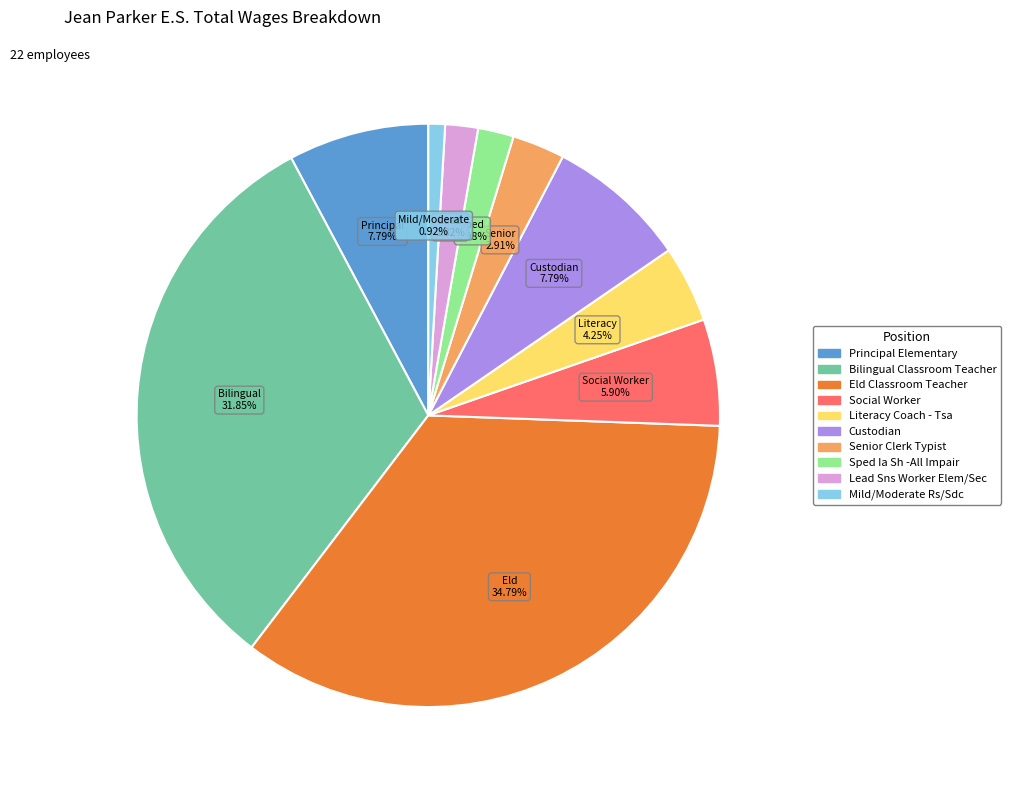

What percentage is the Mild/Moderate Rs/Sdc slice, to the nearest percent?

1%